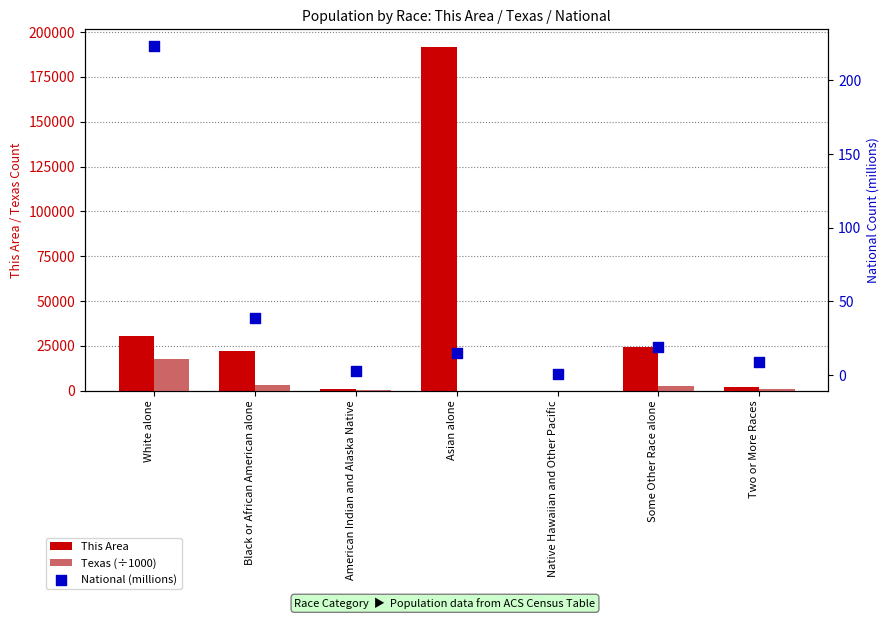

Which series reaches the maximum Y coordinate?

This Area